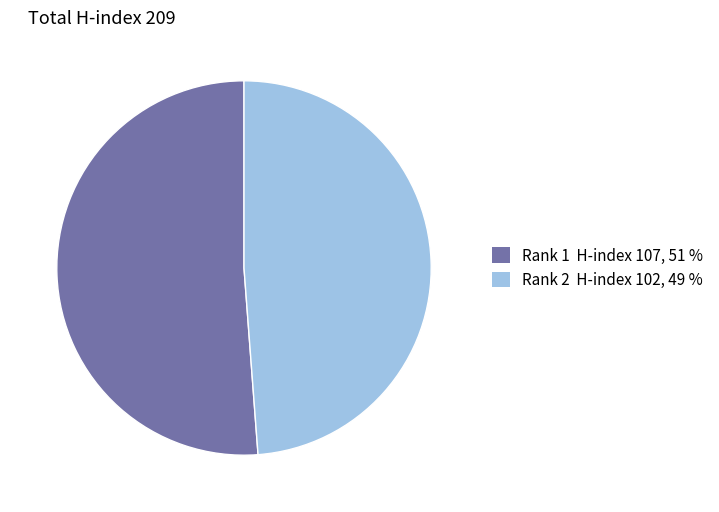

True or false: Rank 1 accounts for 51% of the total.

True